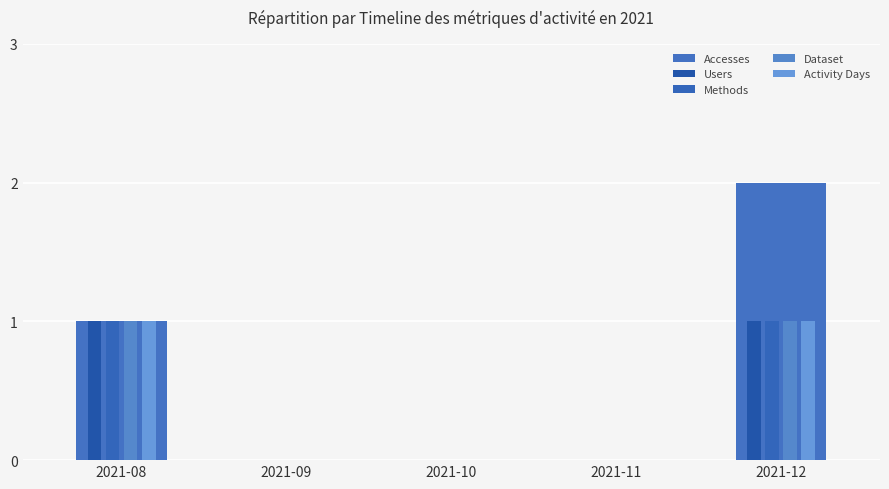

At which category is the sum across all series the highest?

2021-12